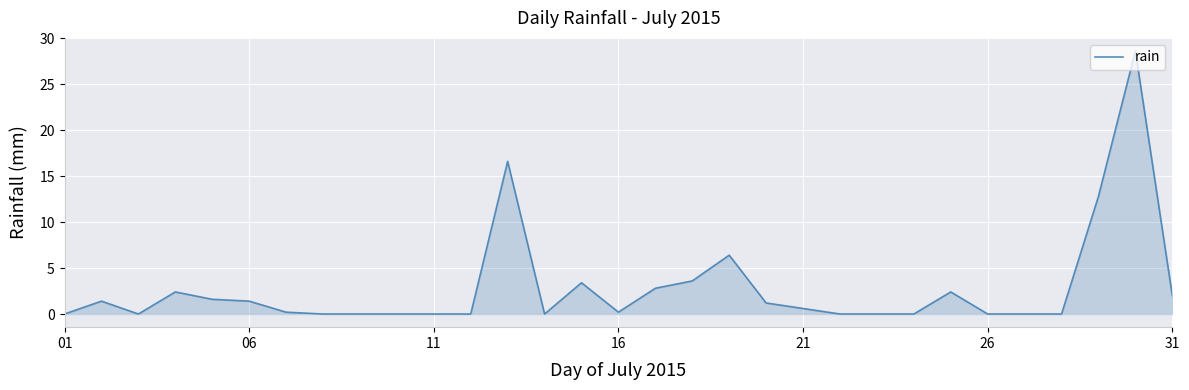

What is the greatest value displayed?

28.6